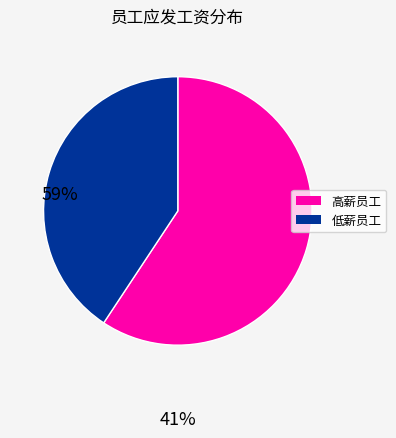

Does any single category account for the majority?

Yes